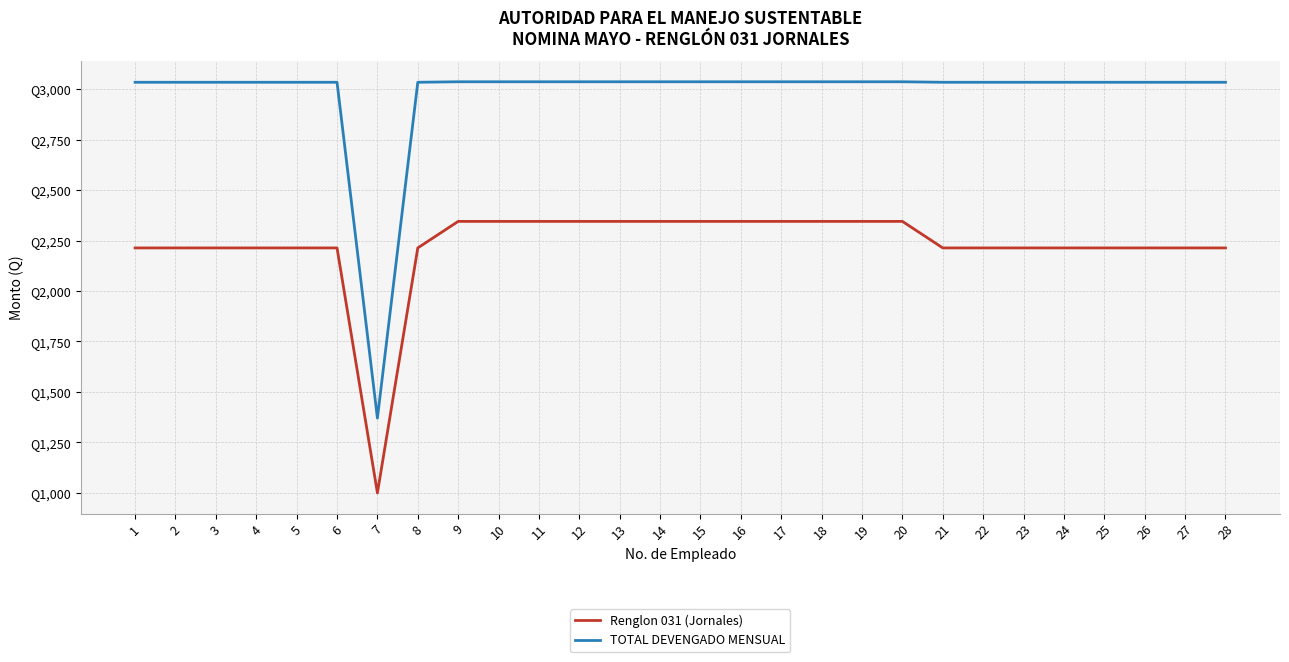

Does the chart have visible grid lines?

Yes